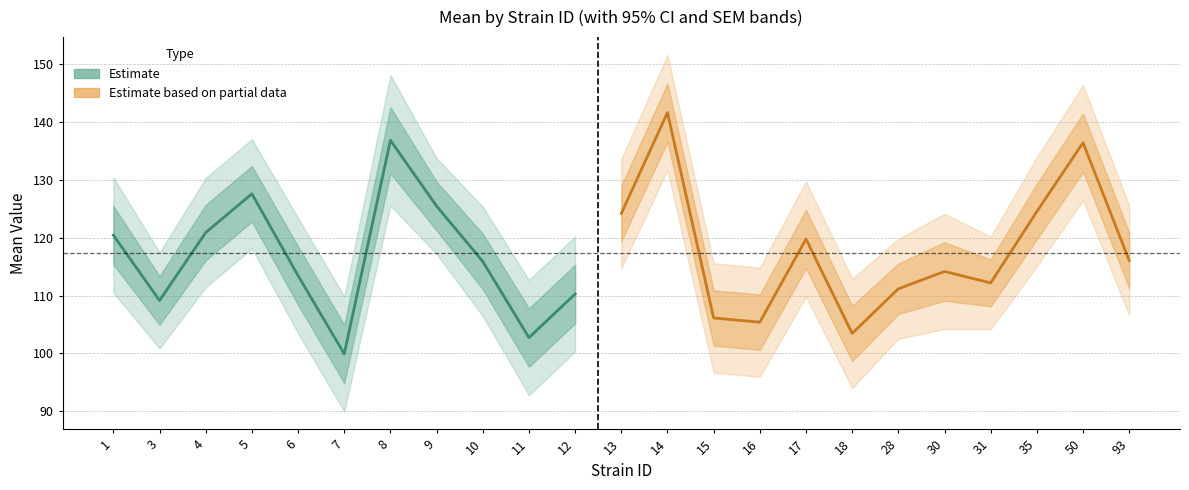

The lowercl series shows 131.7 at 14. True or false?

True